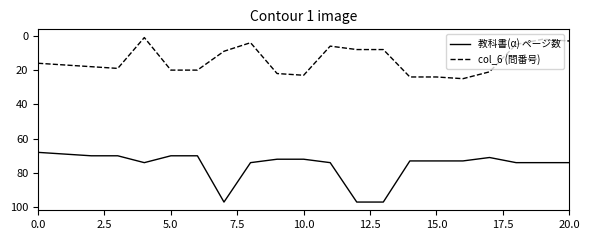

Which series has the largest total across all categories?

教科書(α) ページ数